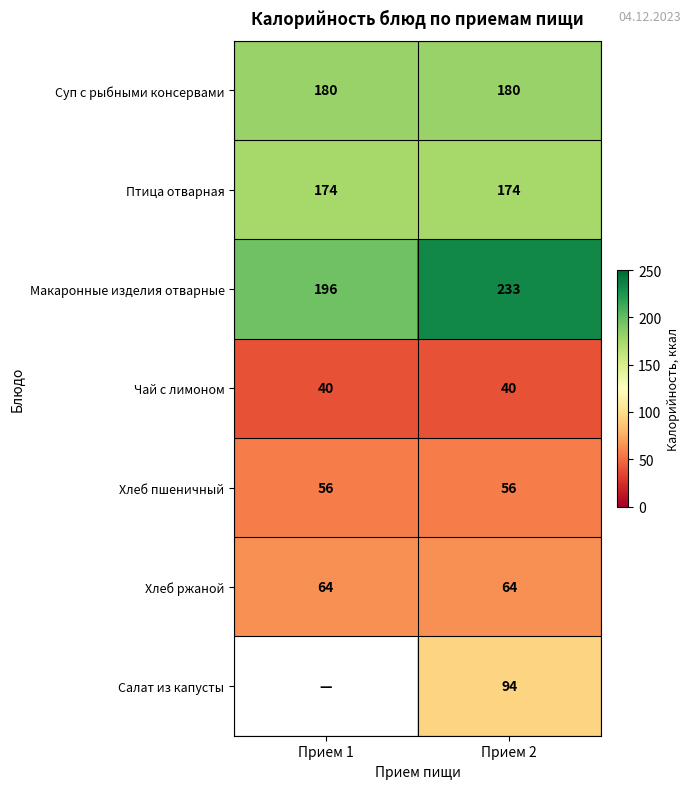

At which category is the sum across all series the highest?

Прием 2